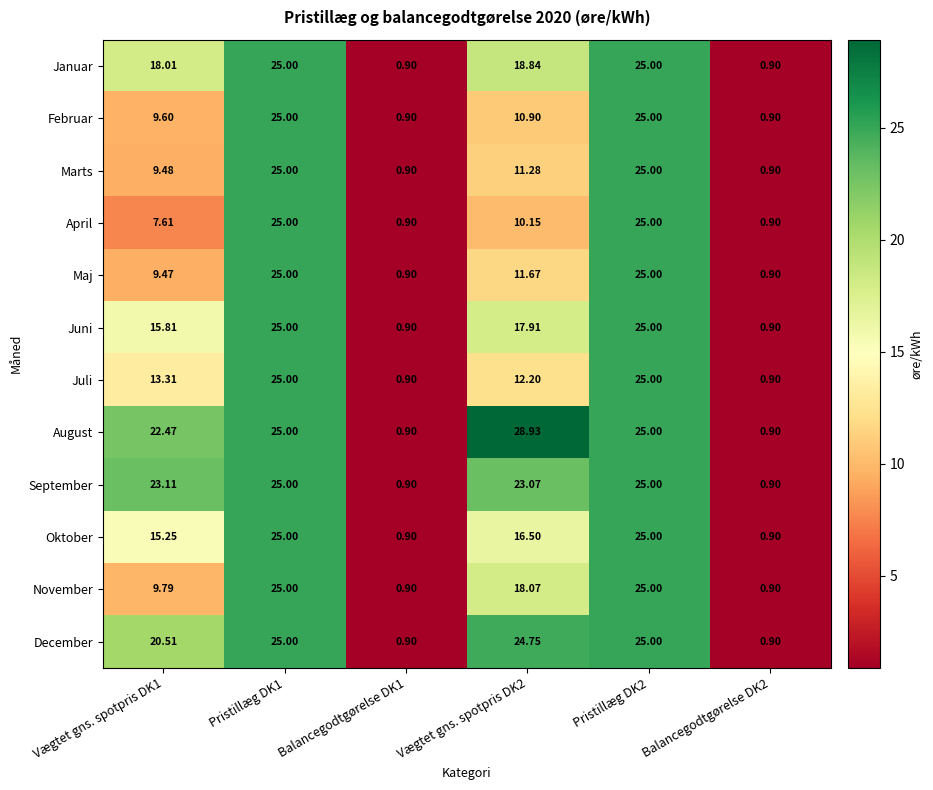

Rank the series at Vægtet gns. spotpris DK2 from lowest to highest value.

April, Februar, Marts, Maj, Juli, Oktober, Juni, November, Januar, September, December, August